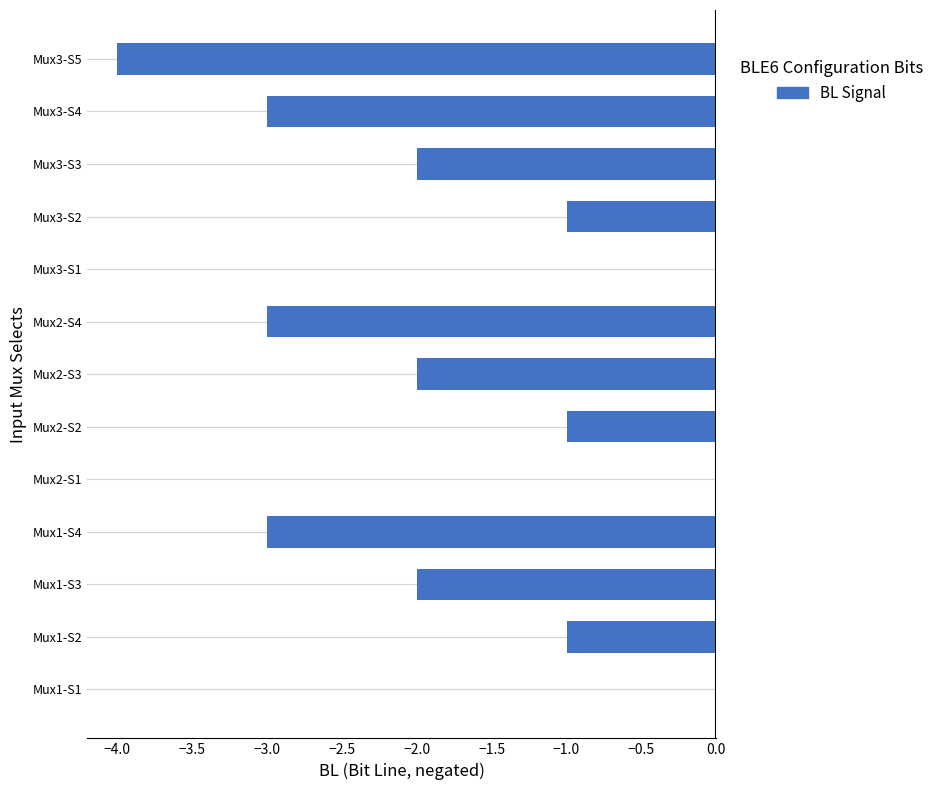

Between Mux3-S3 and Mux1-S1, which is larger?

Mux1-S1